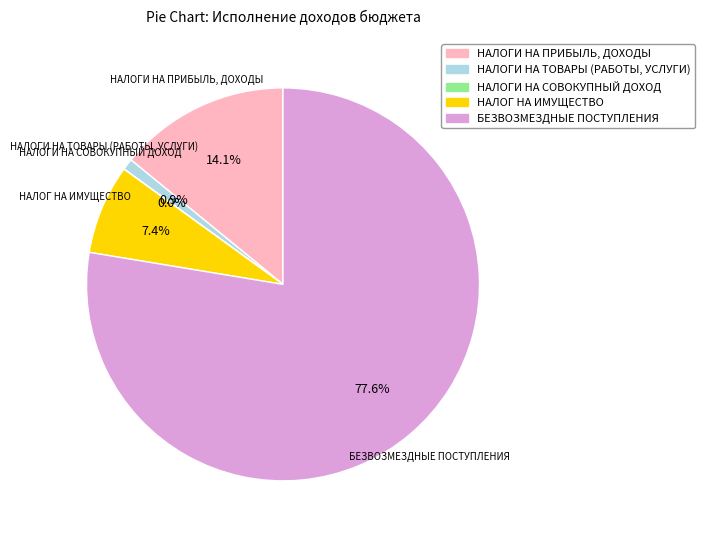

Is НАЛОГИ НА ПРИБЫЛЬ, ДОХОДЫ the majority of the pie?

No